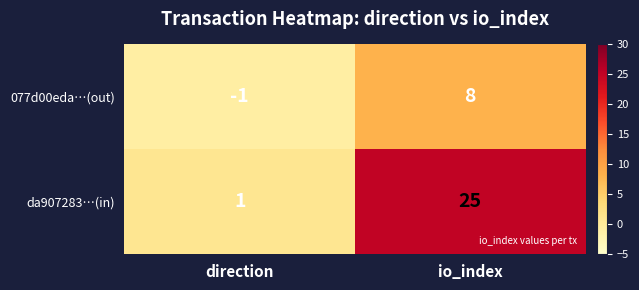

Reading right to left, what are all the values shown in this chart?

077d00eda…(out): 8	-1
da907283…(in): 25	1